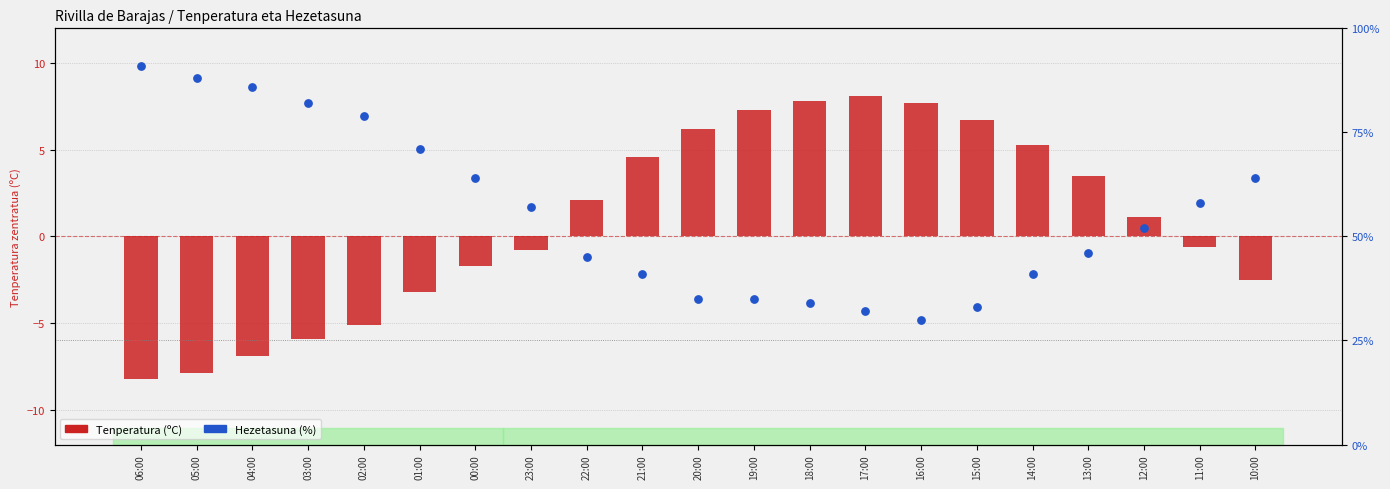

Which series has the largest total across all categories?

Tenperatura (ºC)